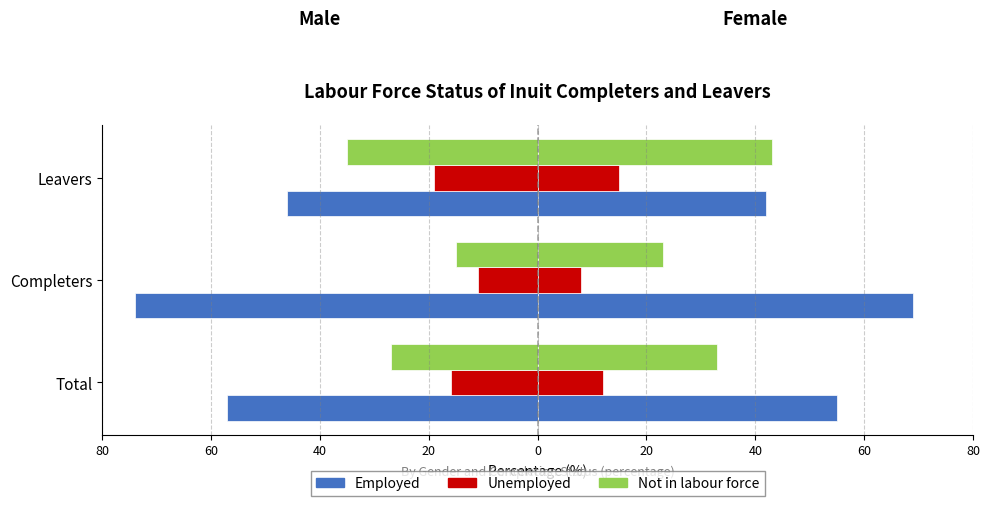

The Employed series shows -41 at Completers. True or false?

False